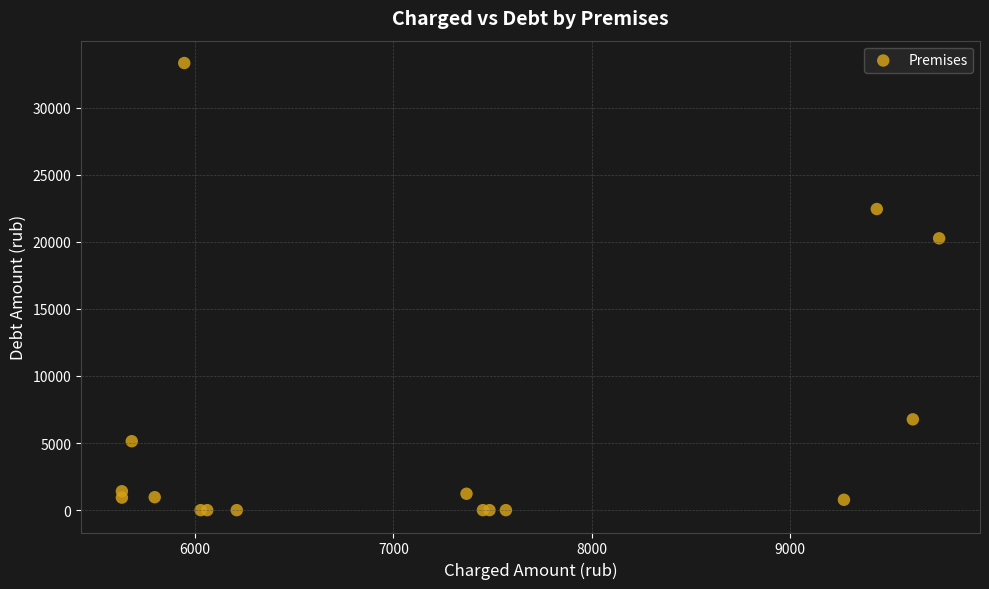

What Y value in the scatter plot is closest to 16662?

20261.0